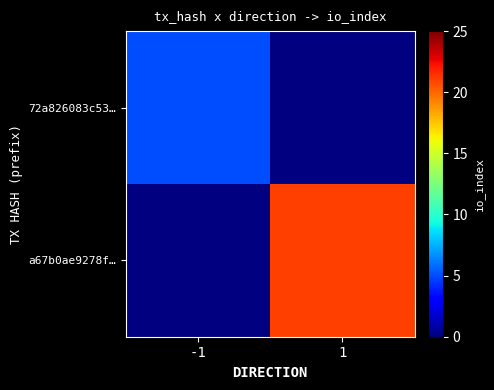

How many data points does each series have?

2